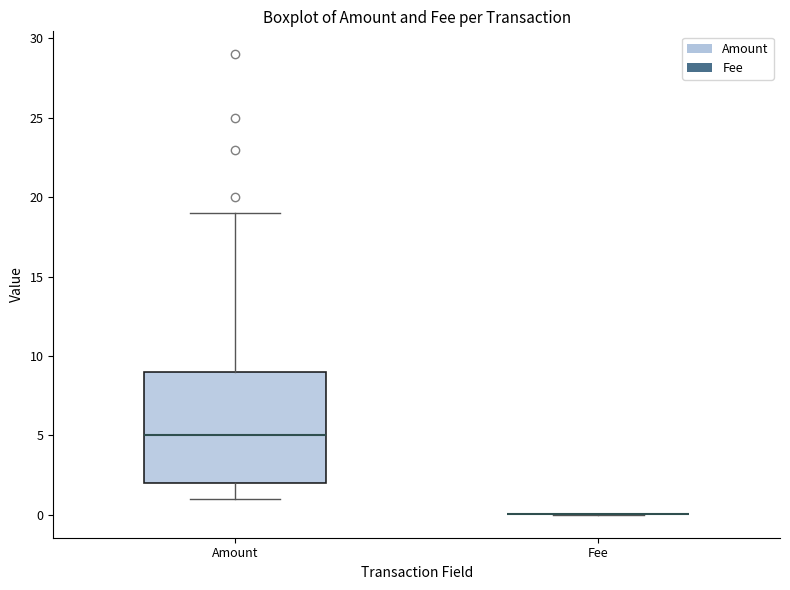

Reading left to right, transcribe this box plot: for each box, give where its median line is, the range the box spans, and where its two whiskers end, as read against the y-axis. The values are not printed on the chart, so give them approximately, as read against the axis.

Amount: median 5, box 2 to 9, whiskers 1 to 19
Fee: box collapsed to a line at 0, whiskers 0 to 0